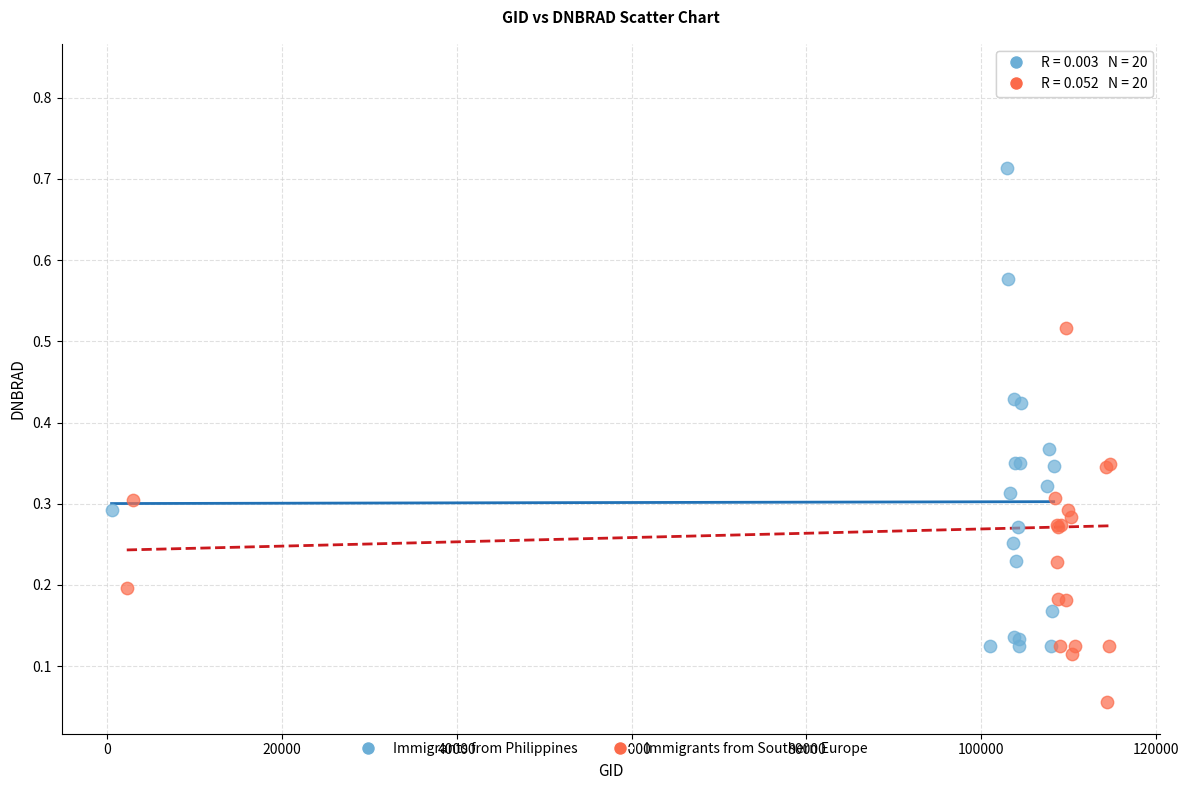

Which series has the largest Y range (max minus min)?

Immigrants from Southern Europe